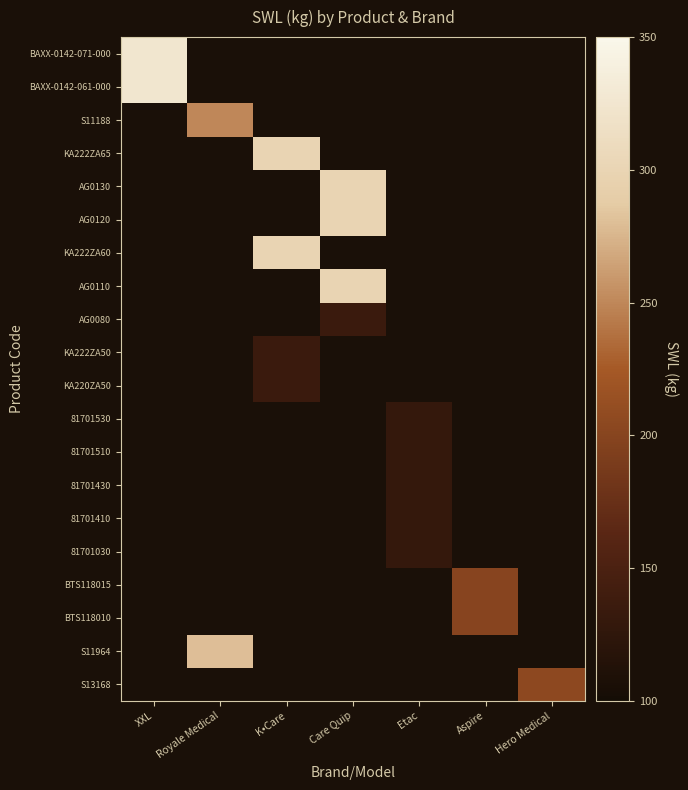

What is the maximum value shown in the chart?

325.0